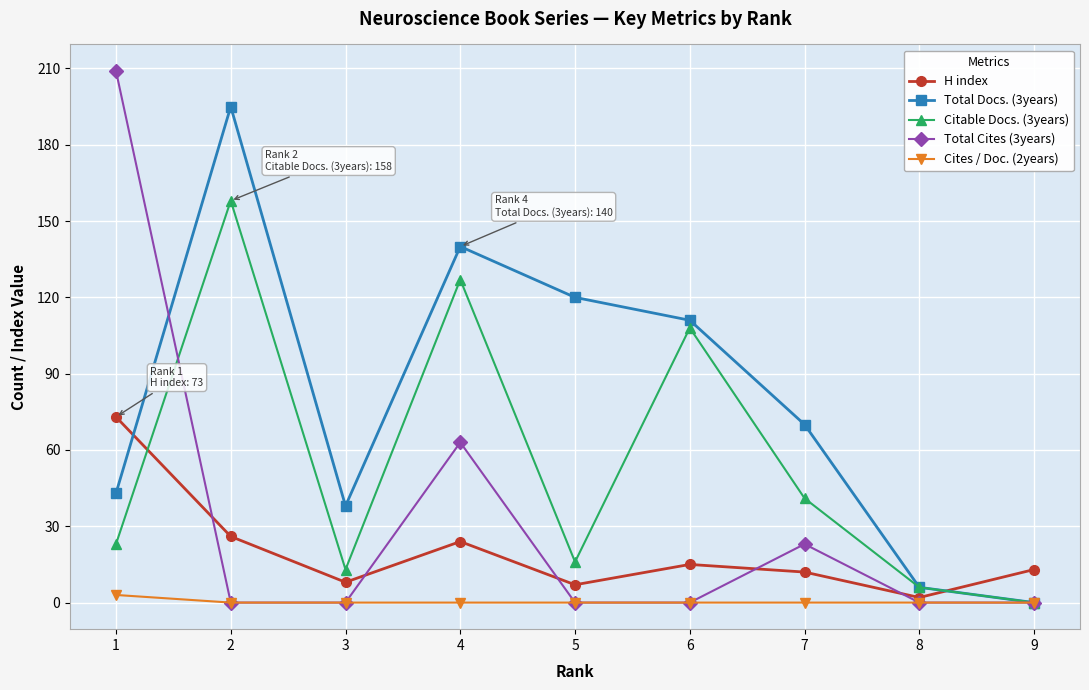

Reading right to left, extract all data points from this chart.

H index: 13	2	12	15	7	24	8	26	73
Total Docs. (3years): 0	6	70	111	120	140	38	195	43
Citable Docs. (3years): 0	6	41	108	16	127	13	158	23
Total Cites (3years): 0	0	23	0	0	63	0	0	209
Cites / Doc. (2years): 0	0	0	0	0	0	0	0	3